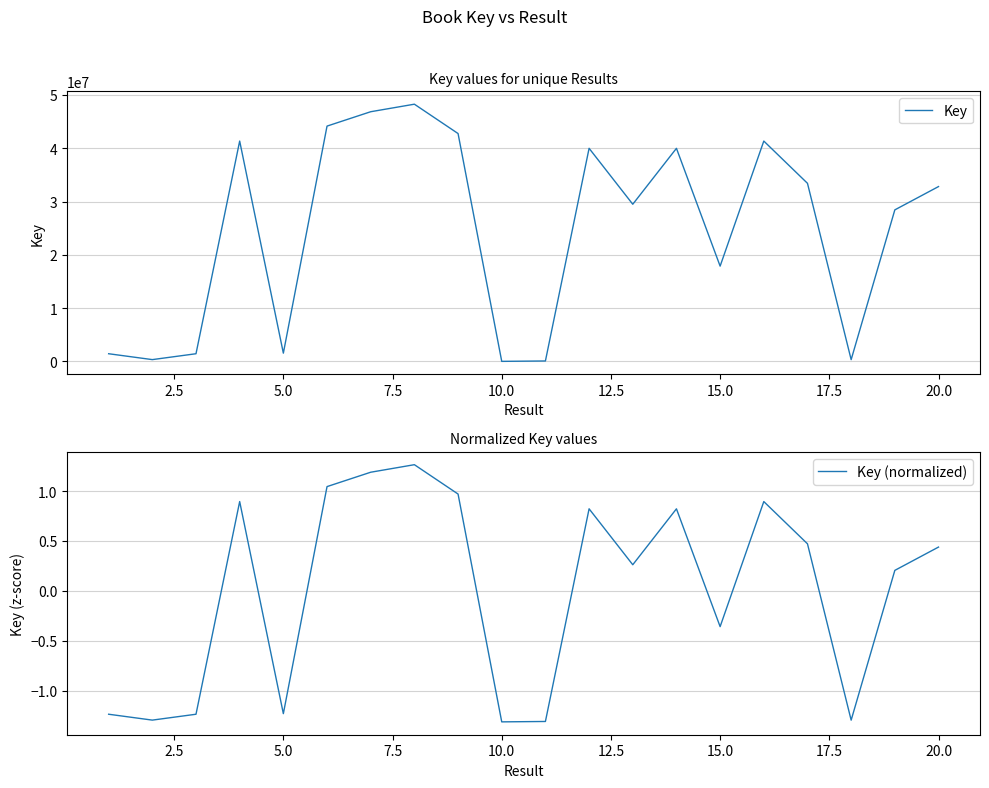

The Key (normalized) series shows -1.3 at 10.0. True or false?

True